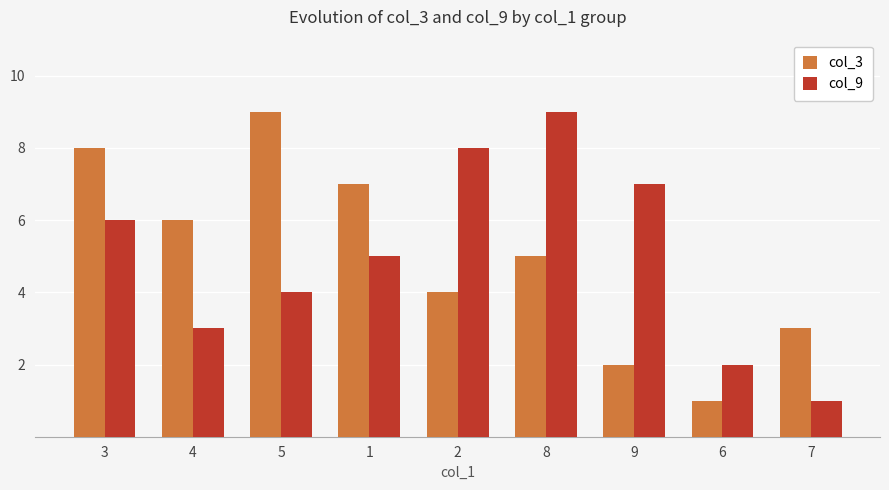

What position from the left is 5?

3